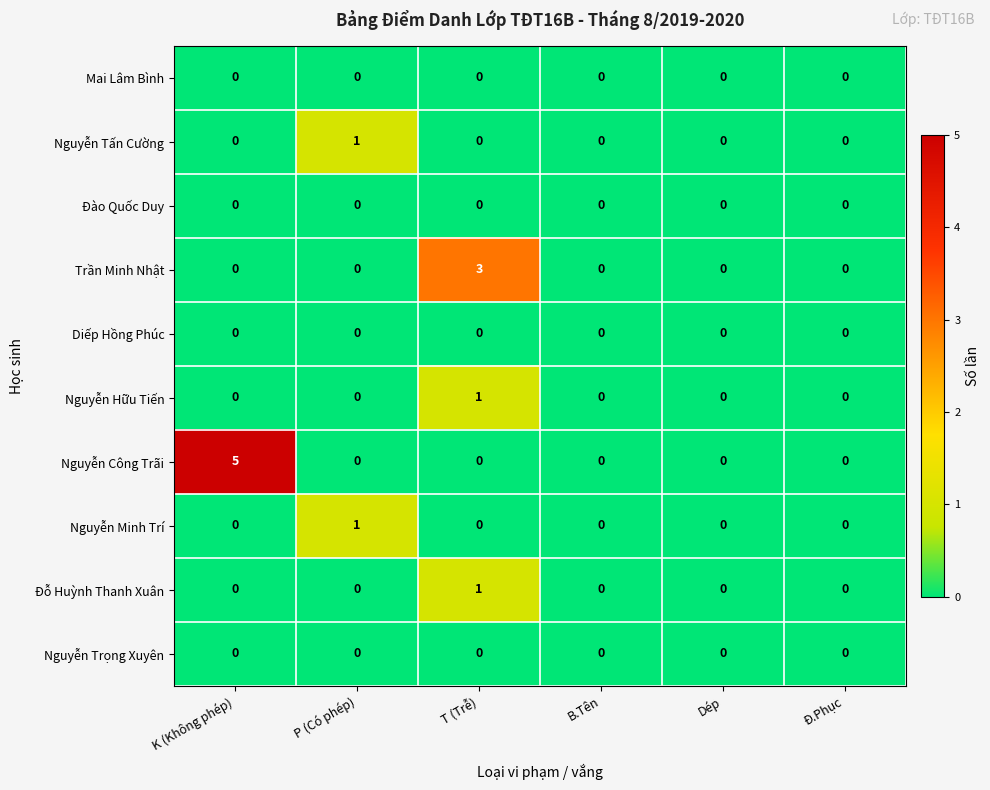

What is the sum of the Nguyễn Công Trãi values at T (Trễ) and K (Không phép)?

5